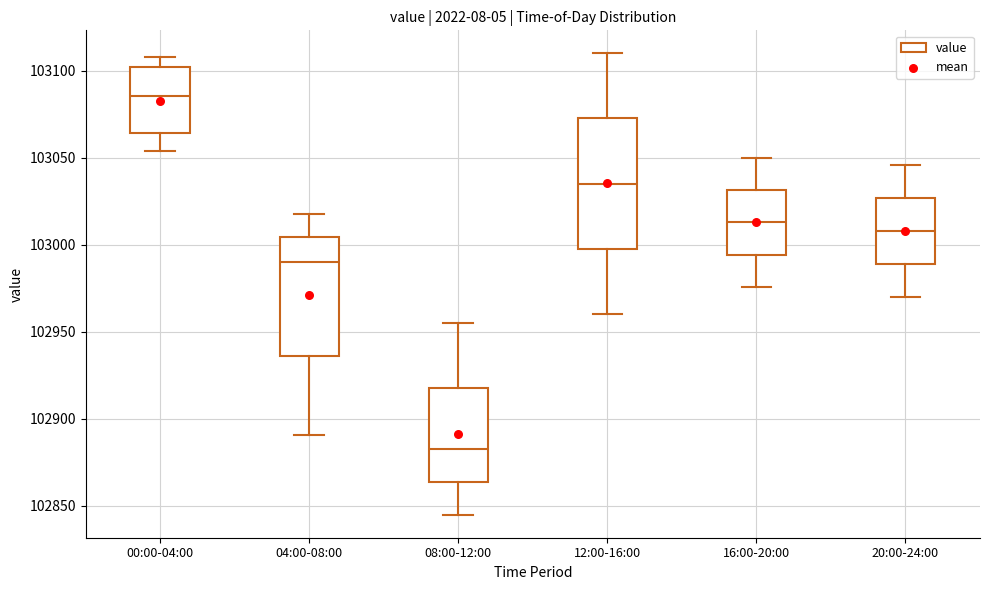

Which box has the lowest median line?

08:00-12:00